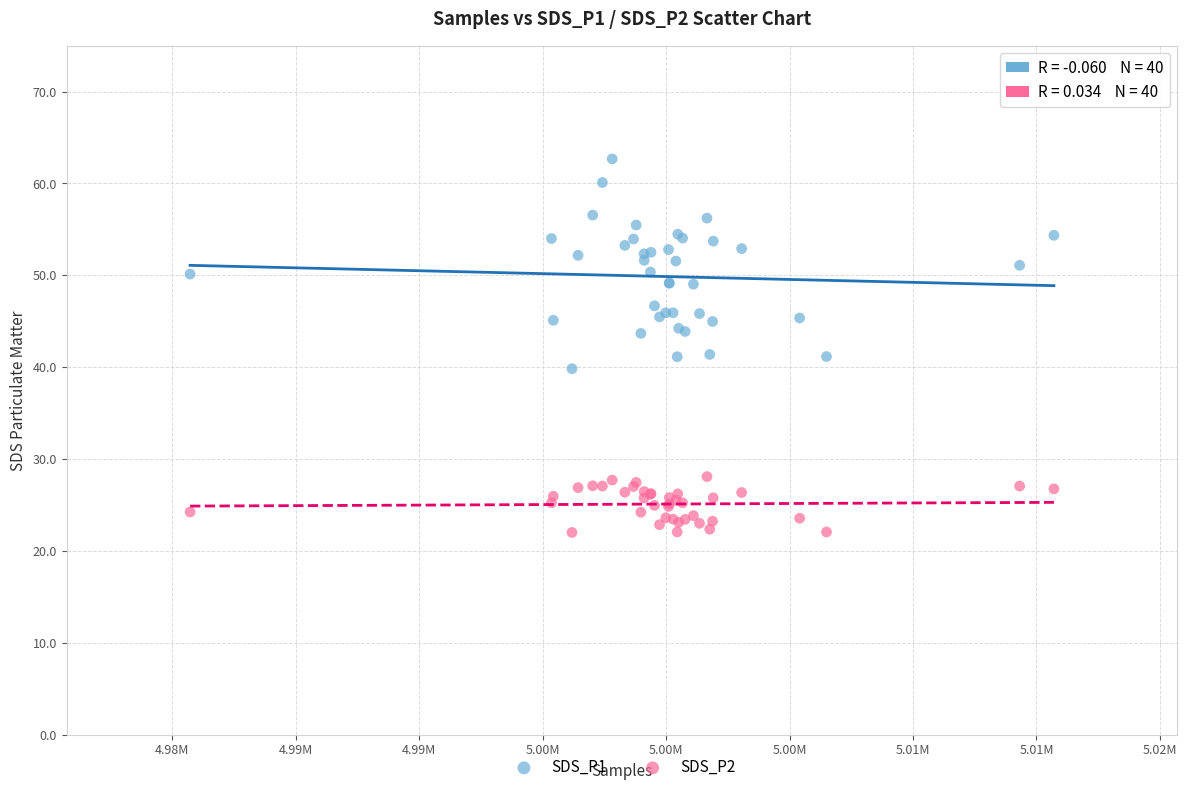

Which series contains the lowest Y value?

SDS_P2